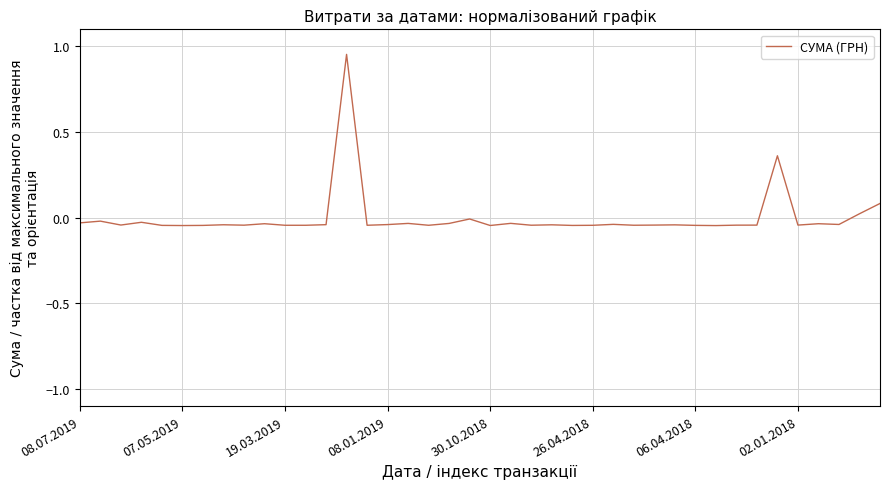

At which label is the value closest to 0?

19